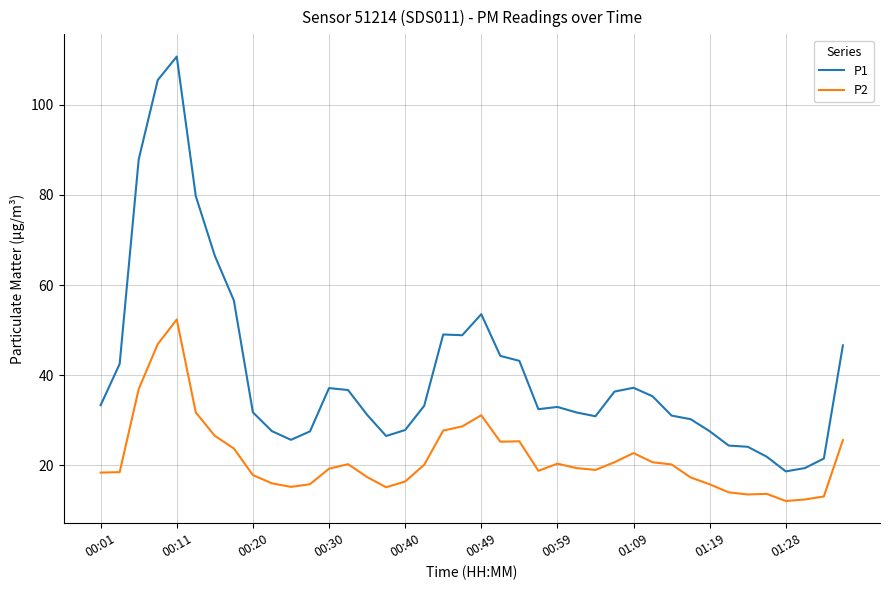

How many lines are shown in the chart?

2